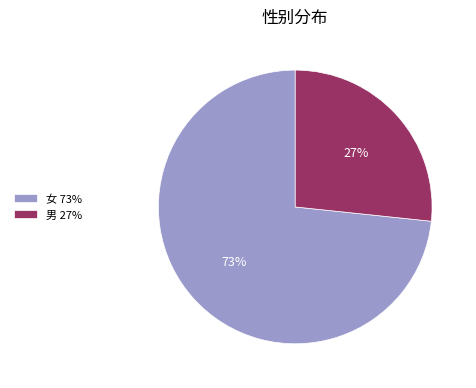

How many segments does this pie chart have?

2